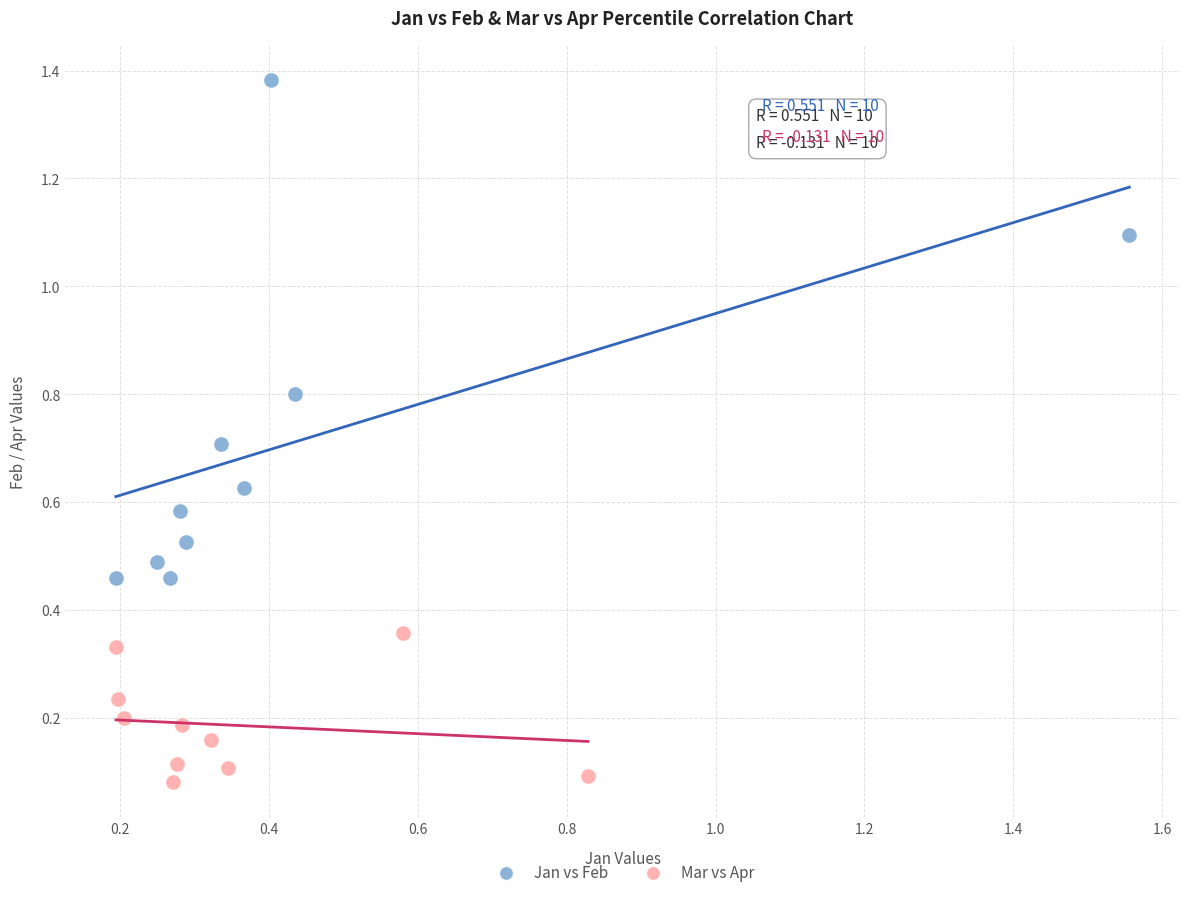

Which series has the widest spread of Y values?

Jan vs Feb